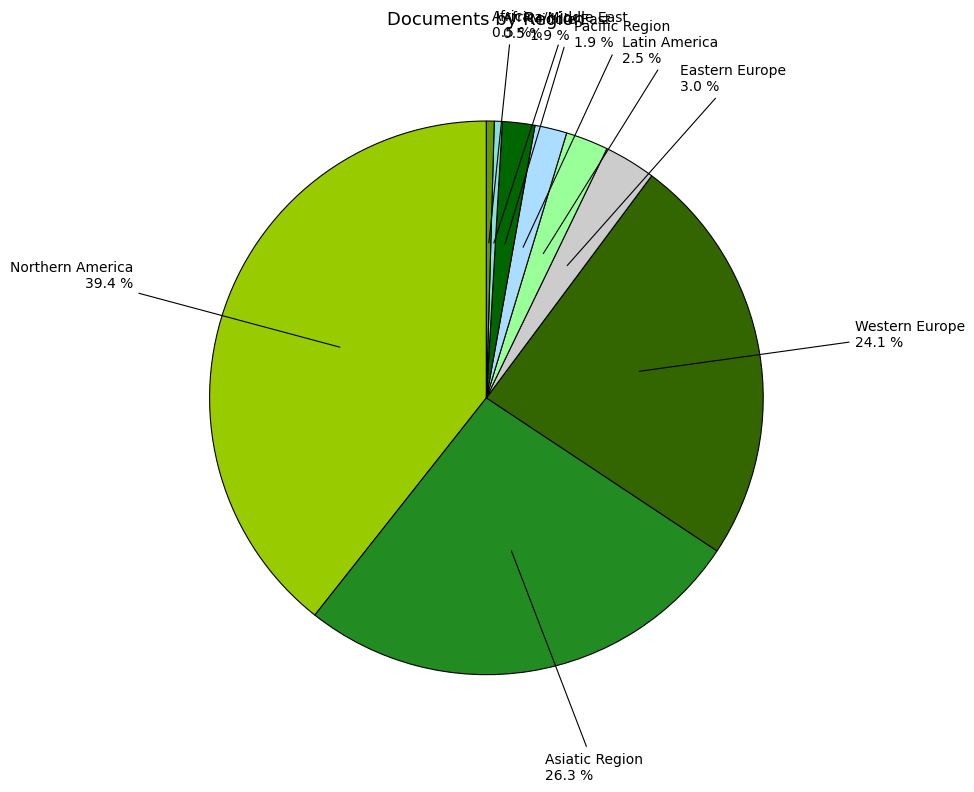

Is there any slice that represents more than half of the pie?

No